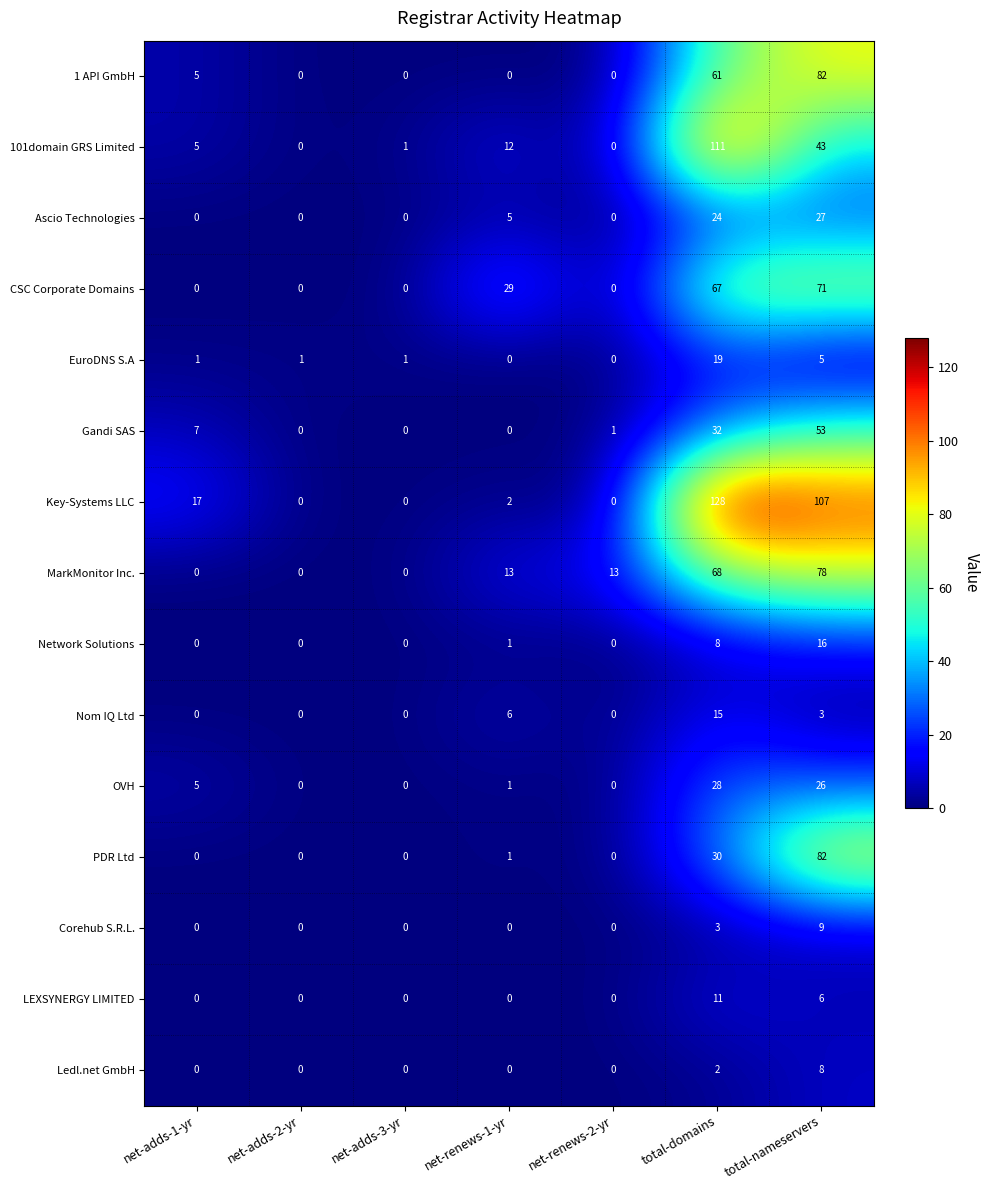

What is the difference between the highest and lowest values at net-adds-1-yr?

17